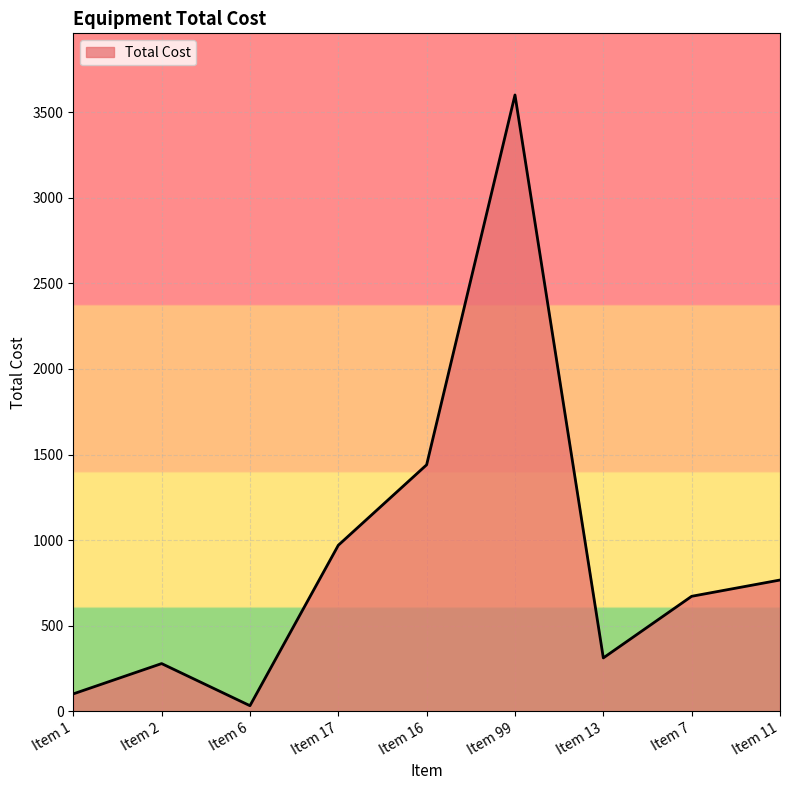

List the labels in order of value, smallest first.

Item 6, Item 1, Item 2, Item 13, Item 7, Item 11, Item 17, Item 16, Item 99